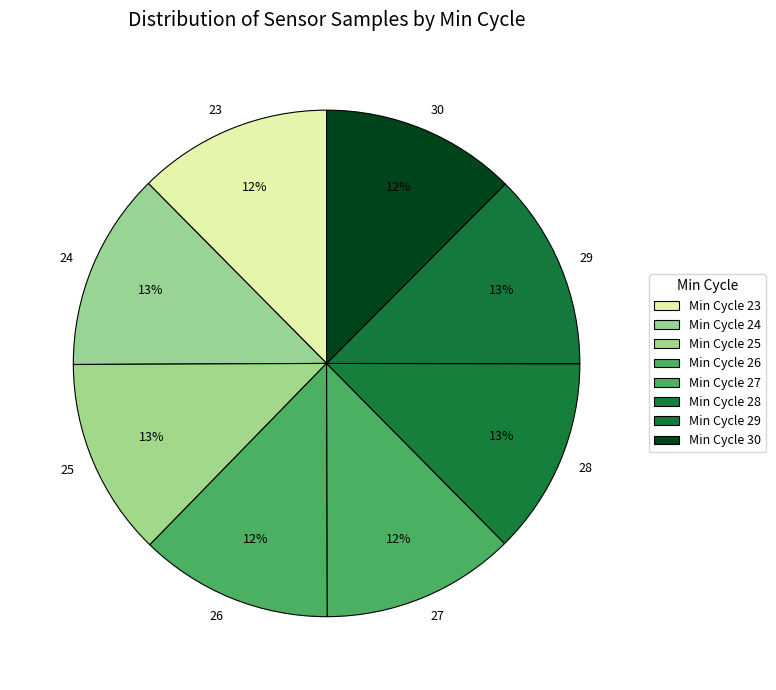

Rank the categories by value from lowest to highest.

26, 27, 23, 30, 29, 28, 25, 24